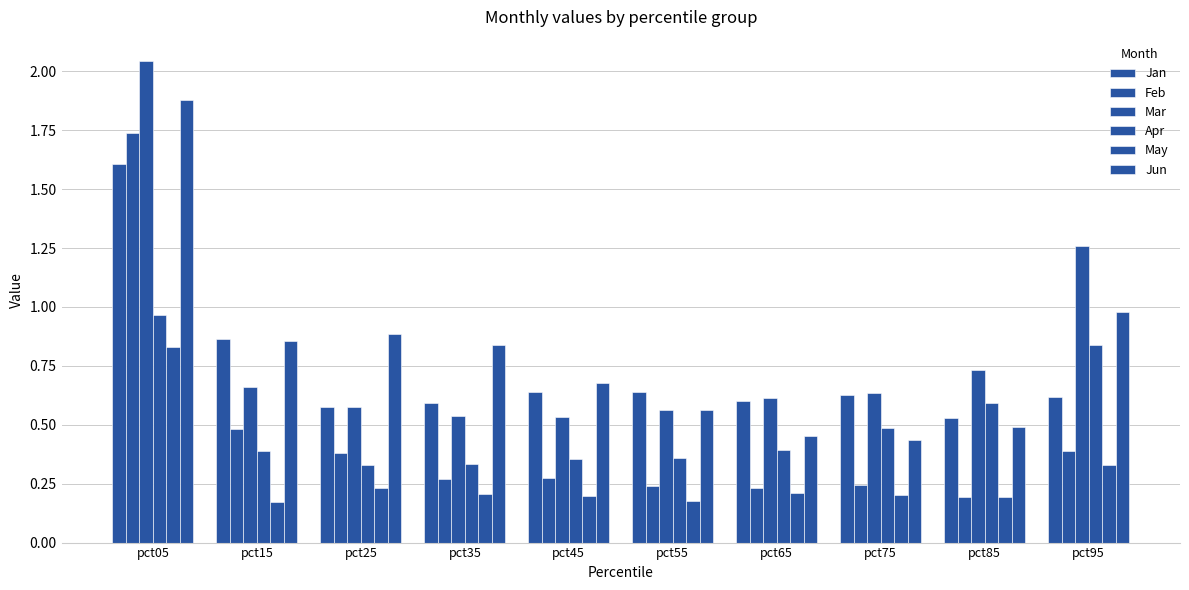

How many bars are there in total?

60